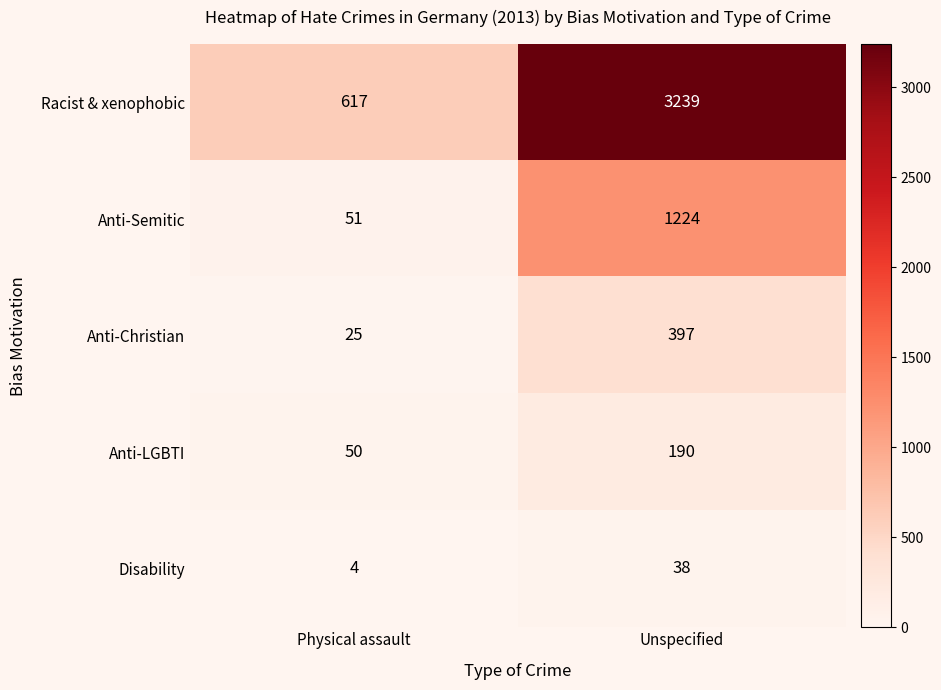

The value of Anti-Semitic at Physical assault is 51. True or false?

True